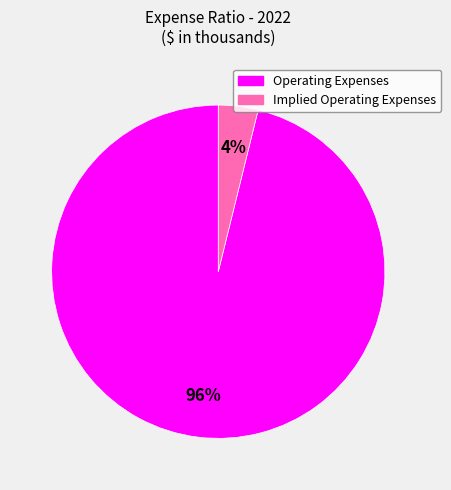

Is there a majority slice in this chart?

Yes